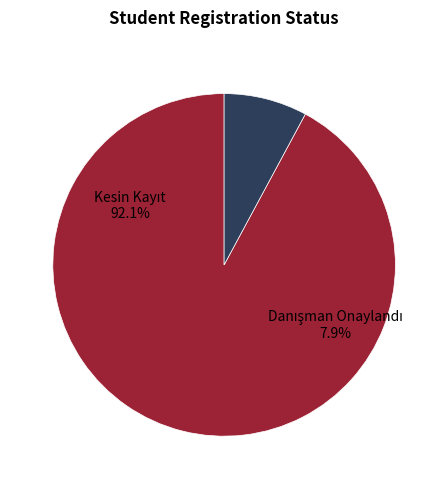

The Kesin Kayıt slice represents 92% of the pie. True or false?

True